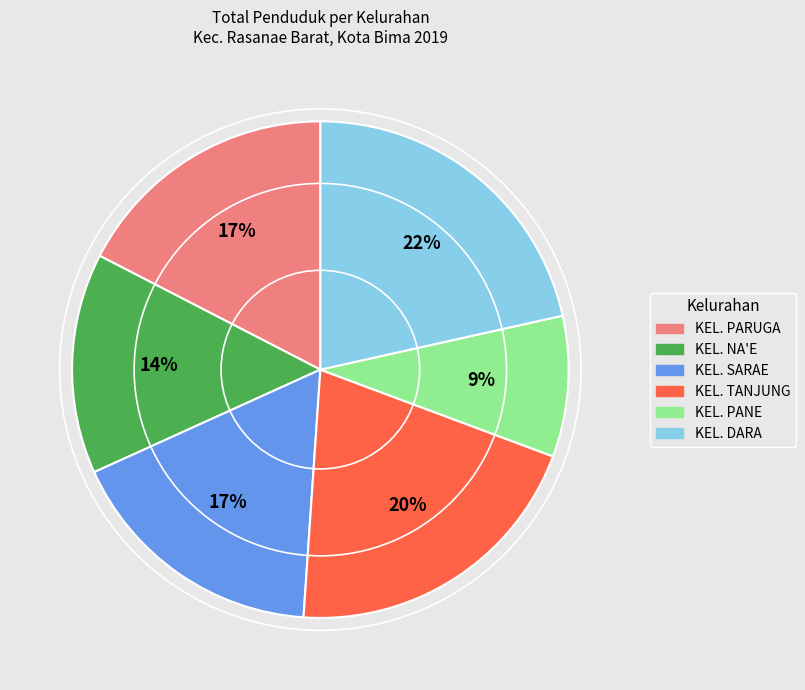

Count the number of slices in the pie.

6